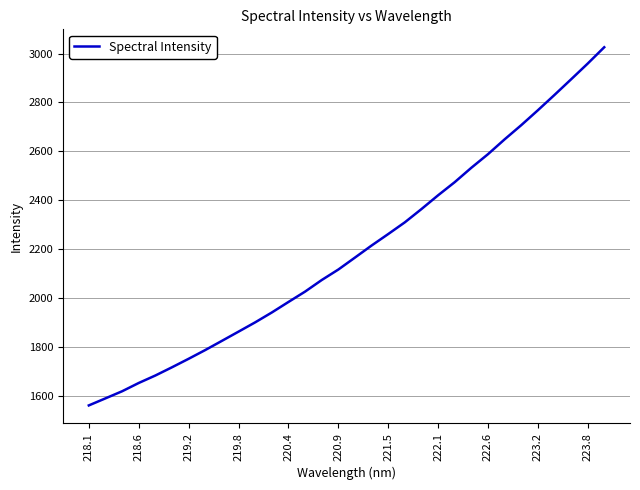

What is the average value?

2195.0